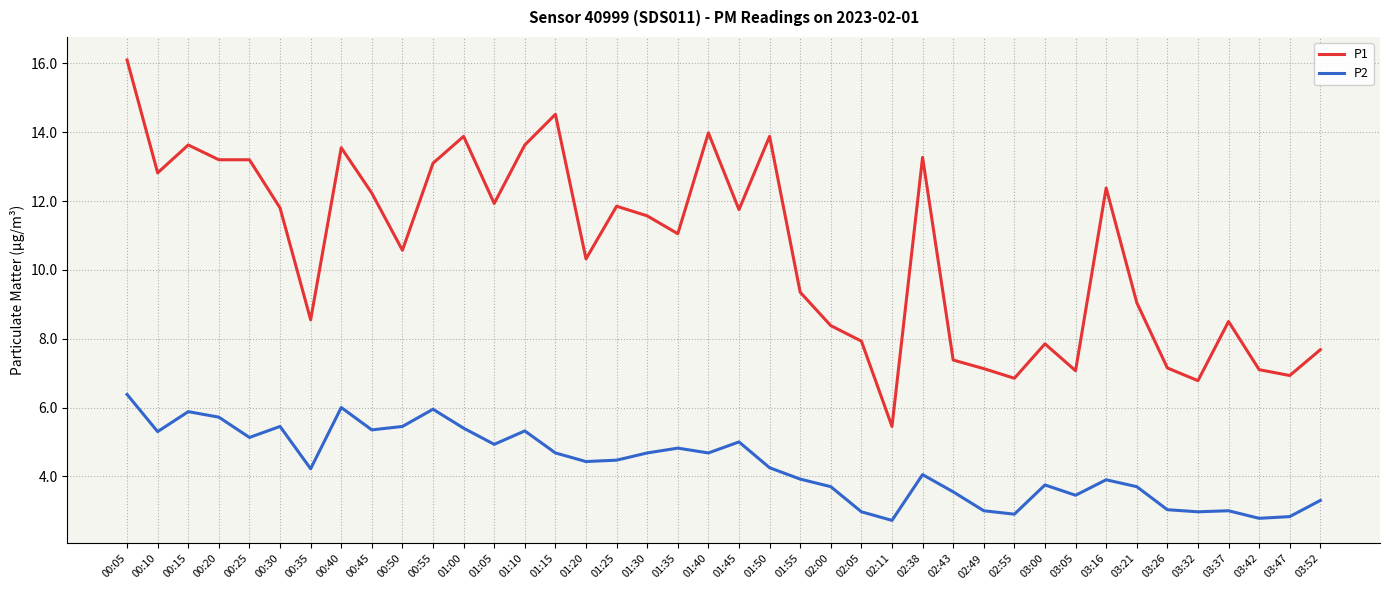

Rank the series by their maximum value, from highest to lowest.

P1, P2